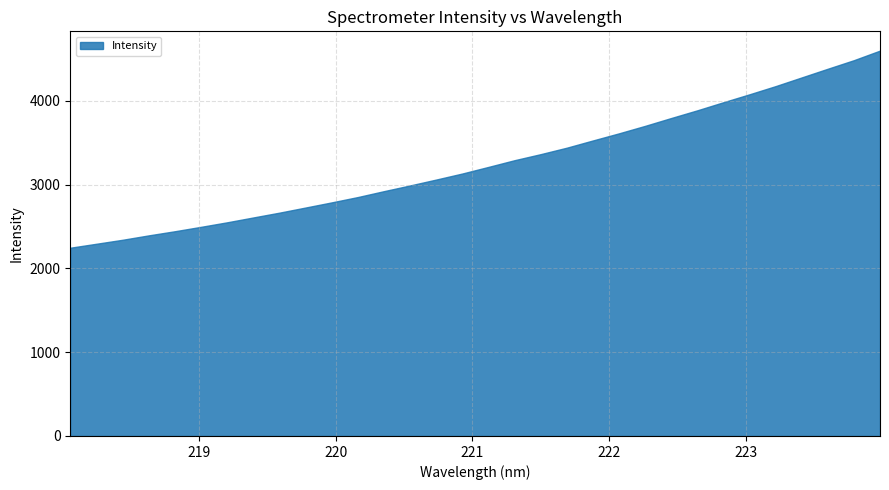

Reading right to left, extract all data points from this chart.

223.9802=4600.6	223.7895=4486.2	223.5987=4384.0	223.408=4280.4	223.2172=4176.6	223.0264=4079.0	222.8355=3984.3	222.6447=3887.7	222.4538=3795.9	222.263=3702.2	222.0721=3613.0	221.8812=3527.8	221.6902=3441.5	221.4993=3364.4	221.3083=3292.2	221.1174=3212.1	220.9264=3133.2	220.7354=3061.1	220.5444=2990.8	220.3533=2922.6	220.1623=2852.2	219.9712=2788.5	219.7801=2727.1	219.589=2665.9	219.3979=2608.5	219.2067=2550.7	219.0156=2496.6	218.8244=2444.0	218.6332=2394.6	218.442=2342.1	218.2508=2294.6	218.0596=2247.3